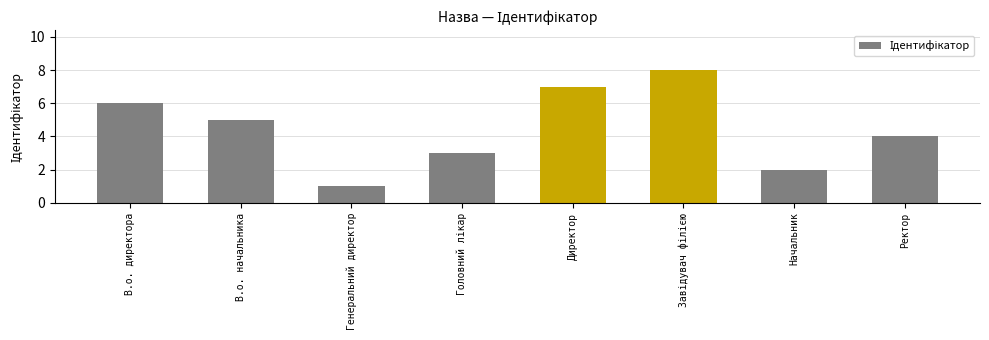

The chart shows a value of 5 at В.о. начальника. True or false?

True